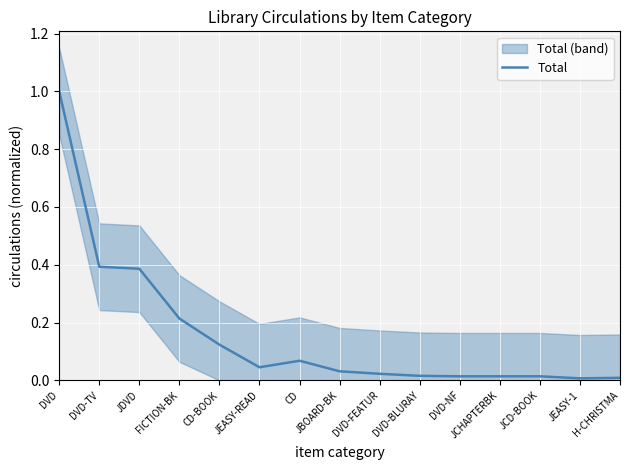

Which has a higher value, DVD-BLURAY or JDVD?

JDVD